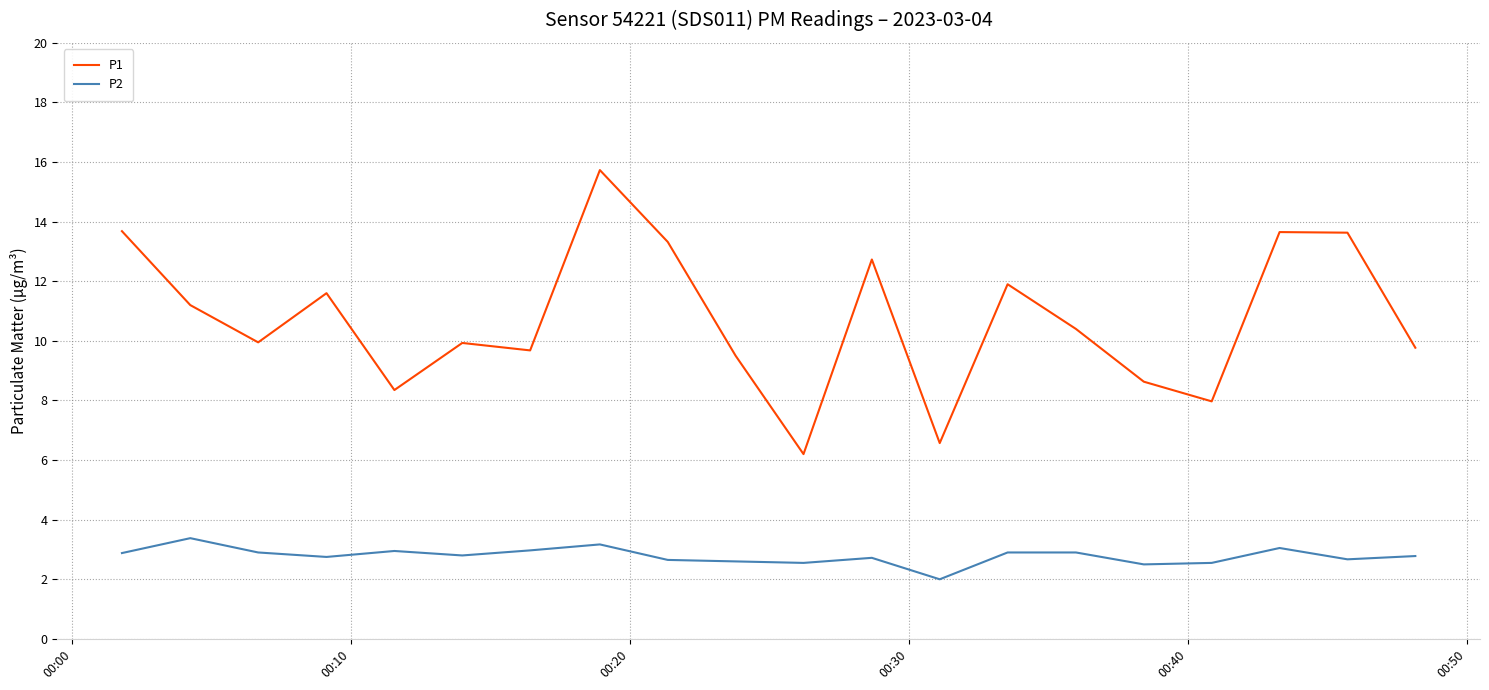

True or false: P2 and P1 cross at least once.

False